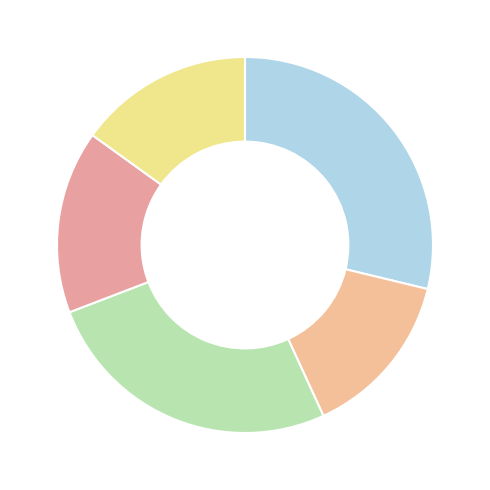

Count the number of slices in the pie.

5